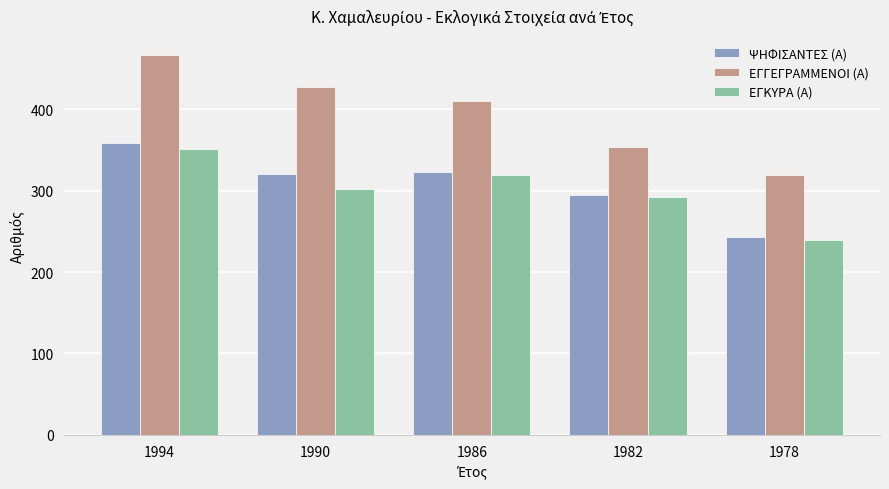

Reading right to left, transcribe all the data shown in this chart.

ΨΗΦΙΣΑΝΤΕΣ (Α): 1978=243	1982=295	1986=323	1990=321	1994=359
ΕΓΓΕΓΡΑΜΜΕΝΟΙ (Α): 1978=320	1982=354	1986=410	1990=427	1994=467
ΕΓΚΥΡΑ (Α): 1978=239	1982=292	1986=319	1990=302	1994=351